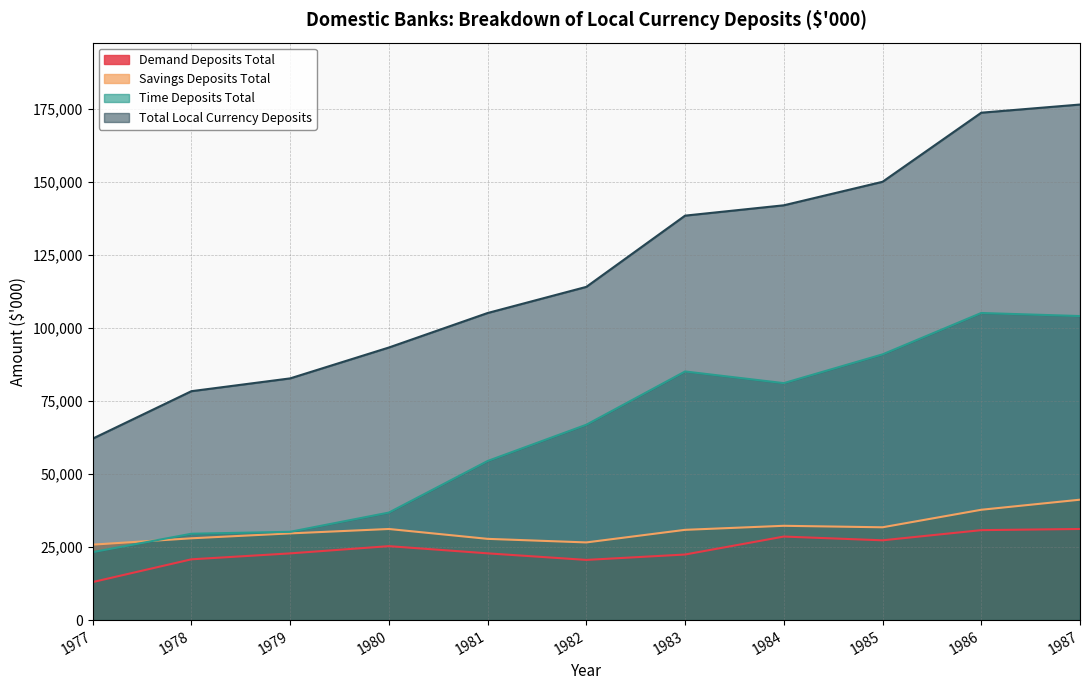

Which series has the largest total across all categories?

Total Local Currency Deposits